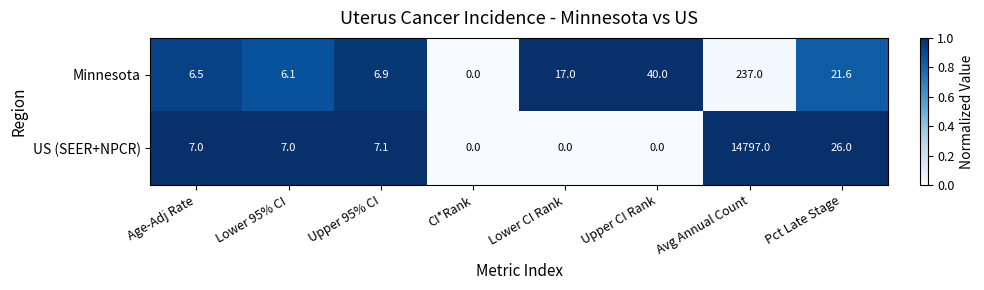

How many series are shown in this chart?

2